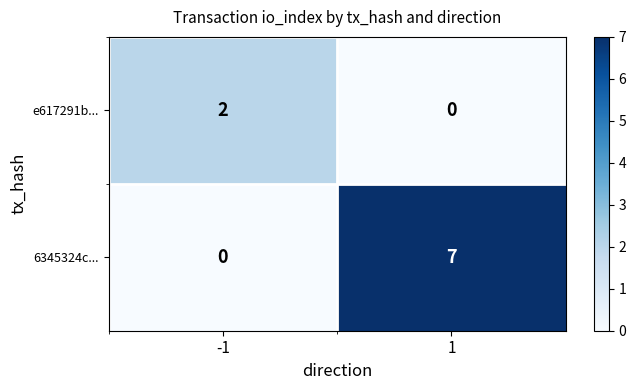

Is it true that 6345324c... equals 3 at 1?

False